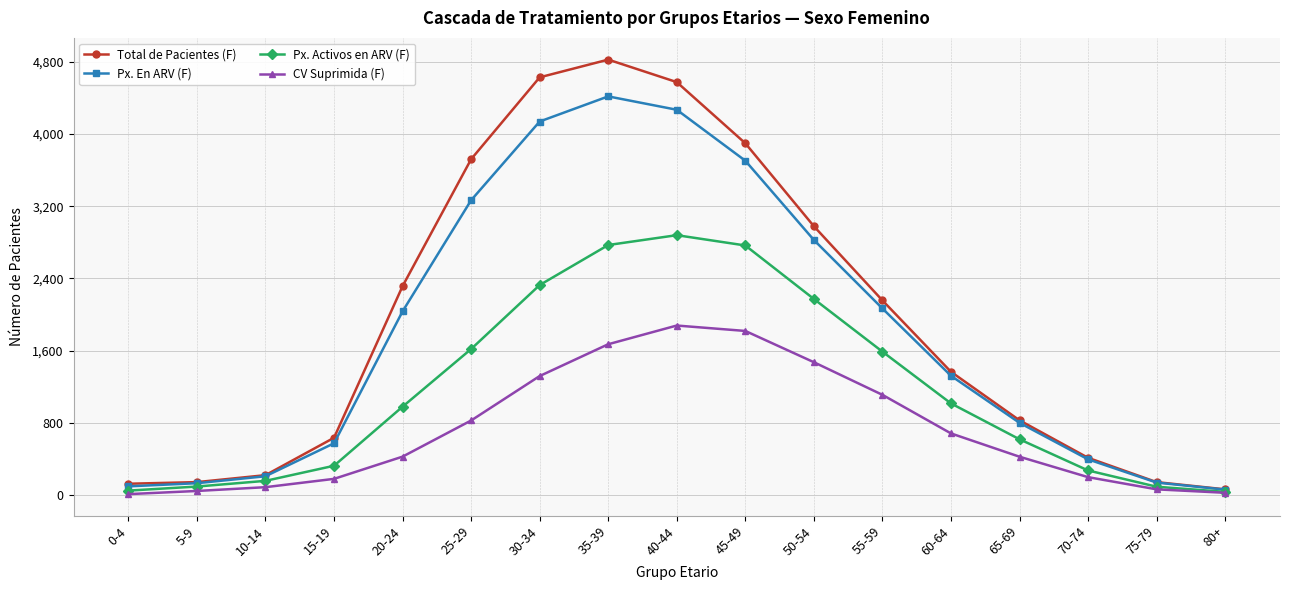

Is the value of CV Suprimida (F) at 60-64 greater than the value of Total de Pacientes (F) at 50-54?

No